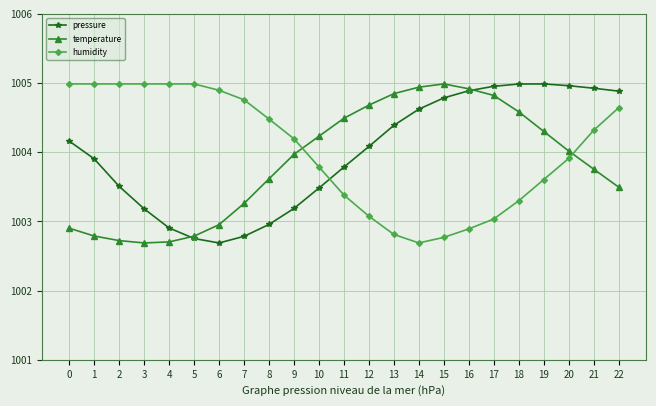

After their last crossing, which series has the higher values: temperature or pressure?

pressure